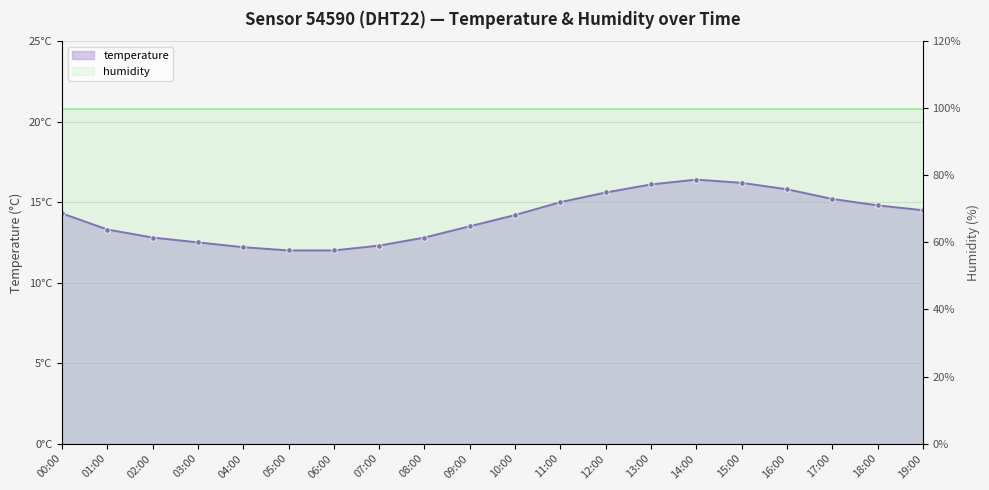

How many interior local peaks (higher than both neighbors) does the data have?

1